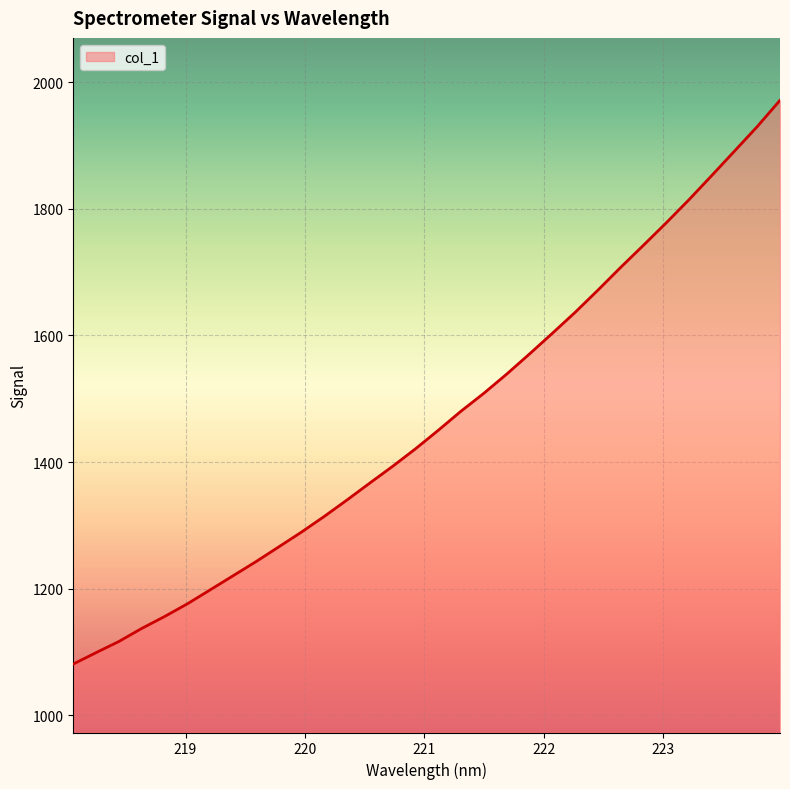

What is the minimum value shown in the chart?

1081.0